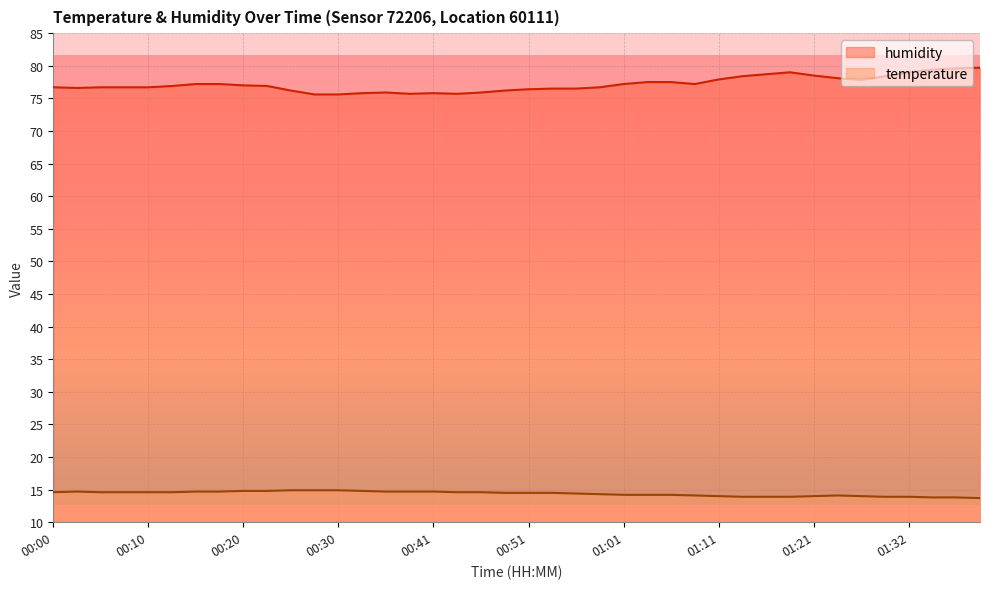

What position from the right is 01:06?

14